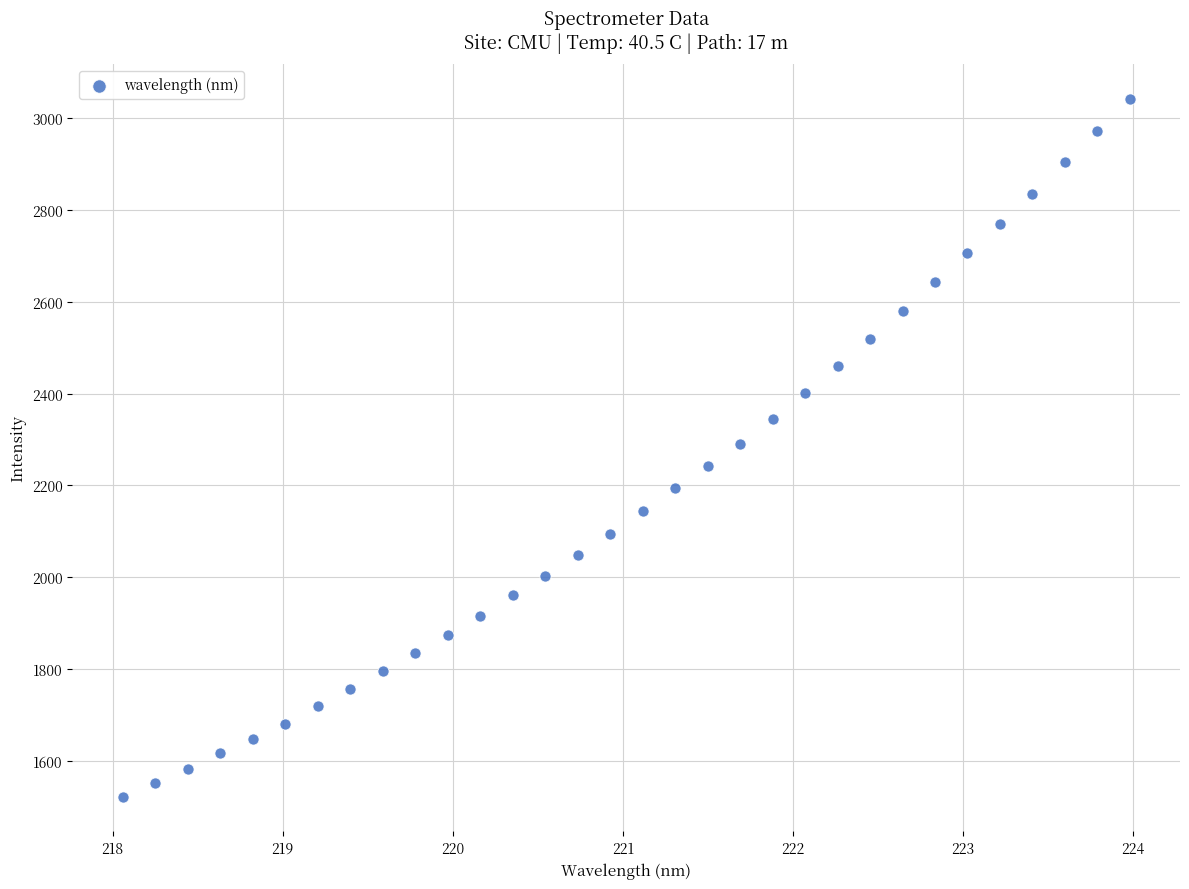

What is the range of X values (max minus min)?

5.9